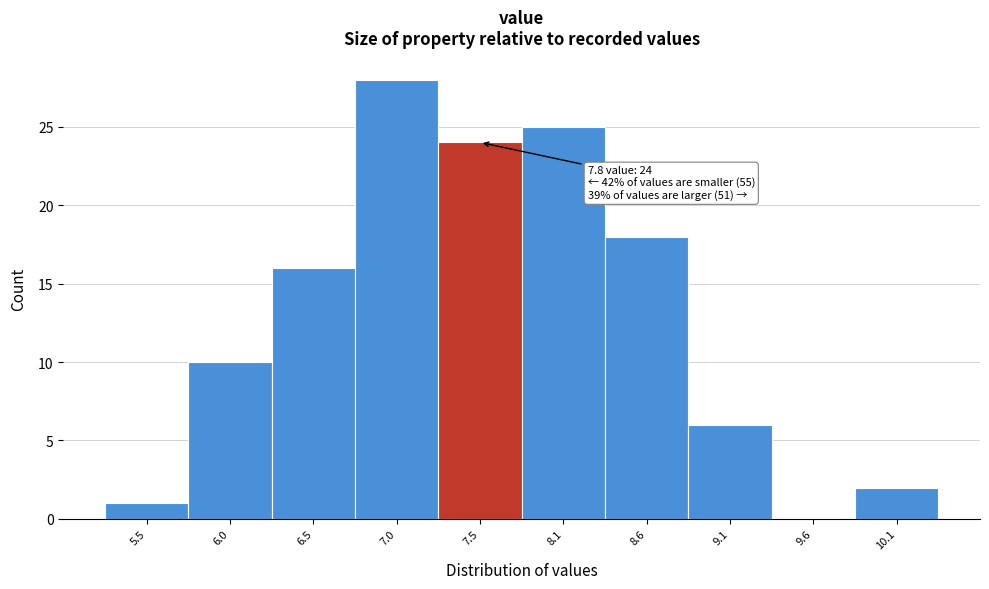

Reading left to right, extract all data points from this chart.

5.5=1	6.0=10	6.5=16	7.0=28	7.5=24	8.1=25	8.6=18	9.1=6	9.6=0	10.1=2